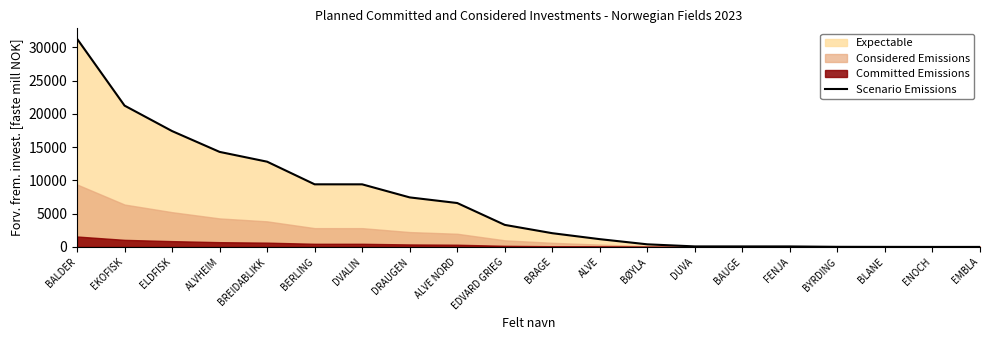

What position from the left is EDVARD GRIEG?

10